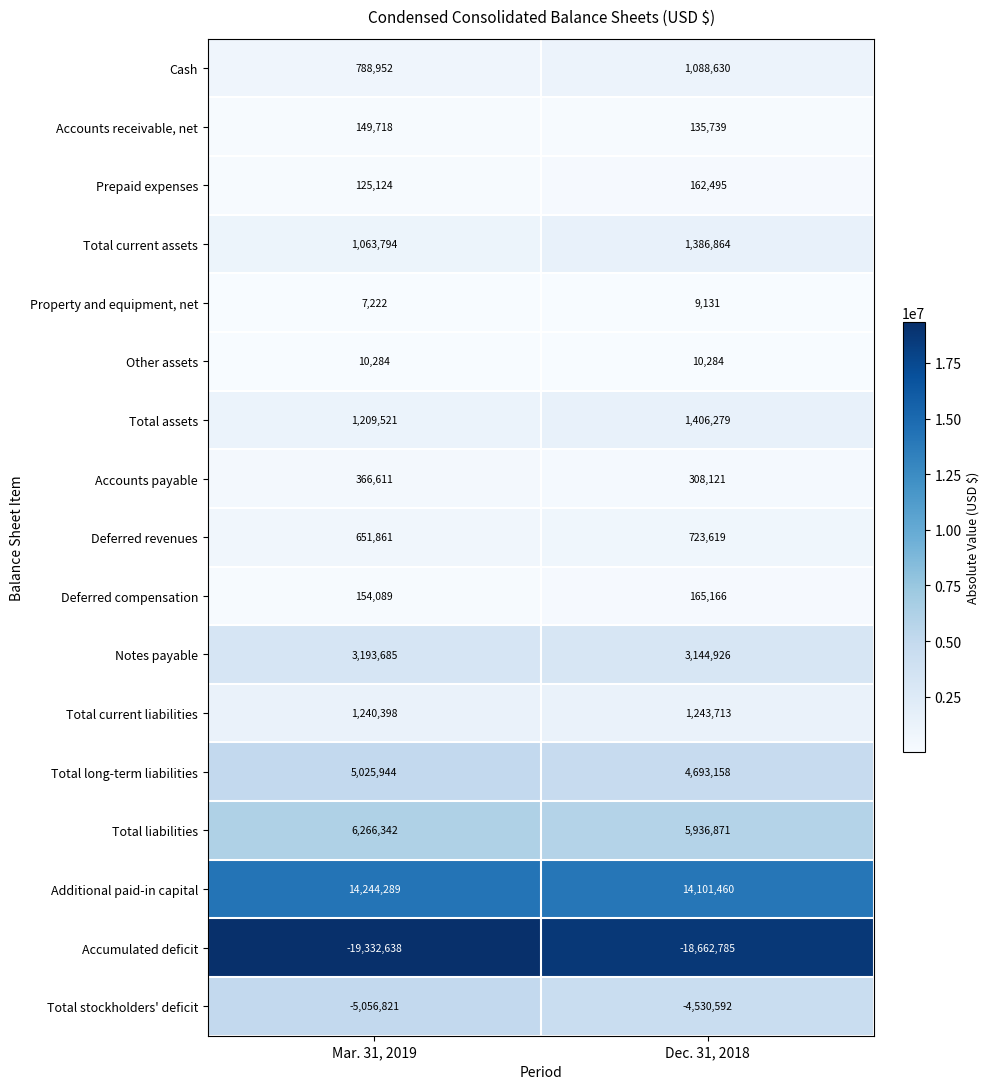

What is the sum of the Notes payable values at Mar. 31, 2019 and Dec. 31, 2018?

6338611